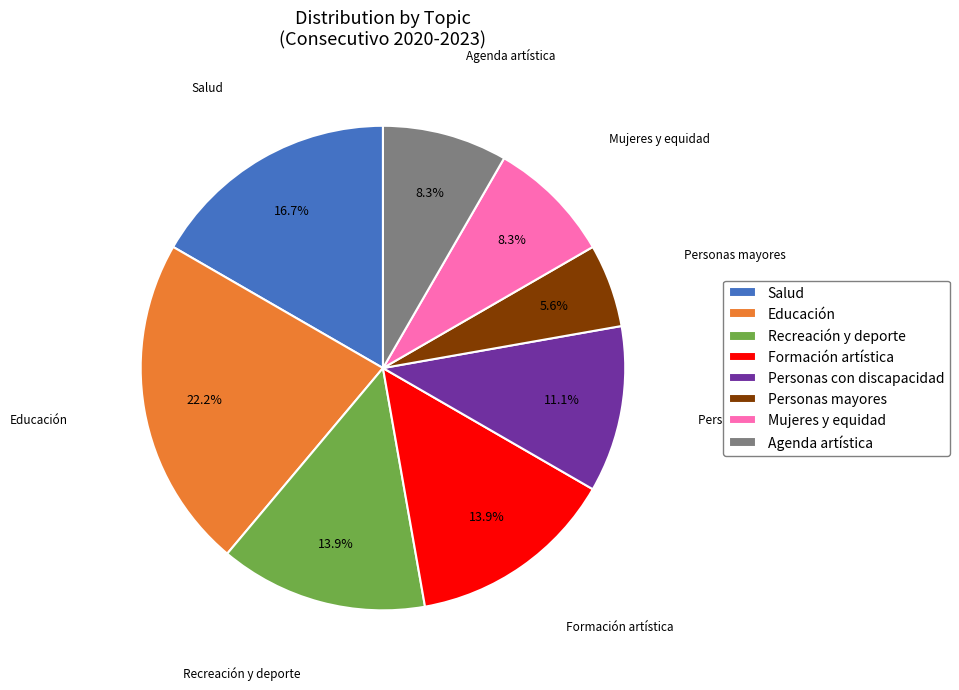

How many slices are in this pie chart?

8